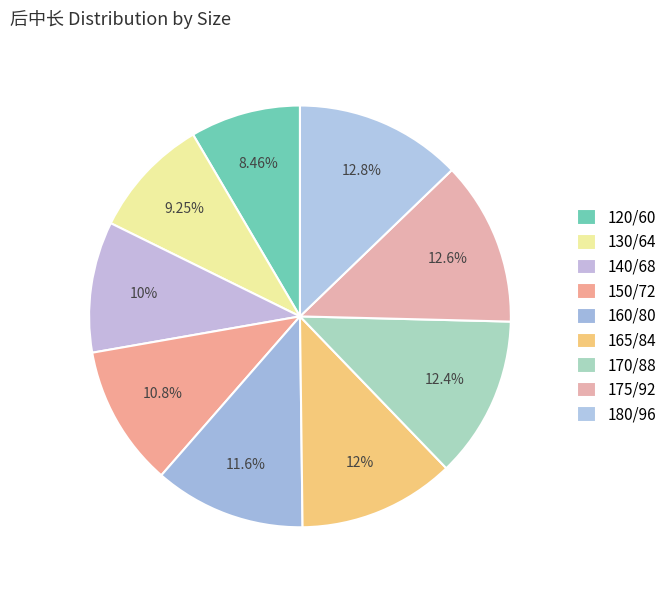

How many segments does this pie chart have?

9